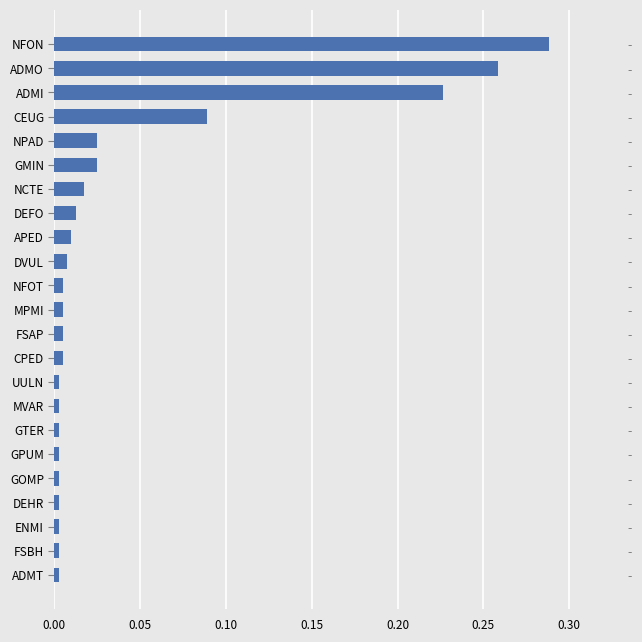

Is it true that the value at FSBH is 0.0?

False